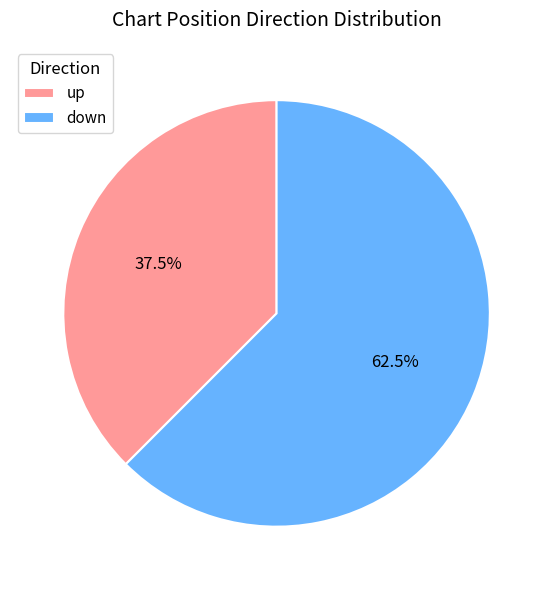

Count the number of slices in the pie.

2